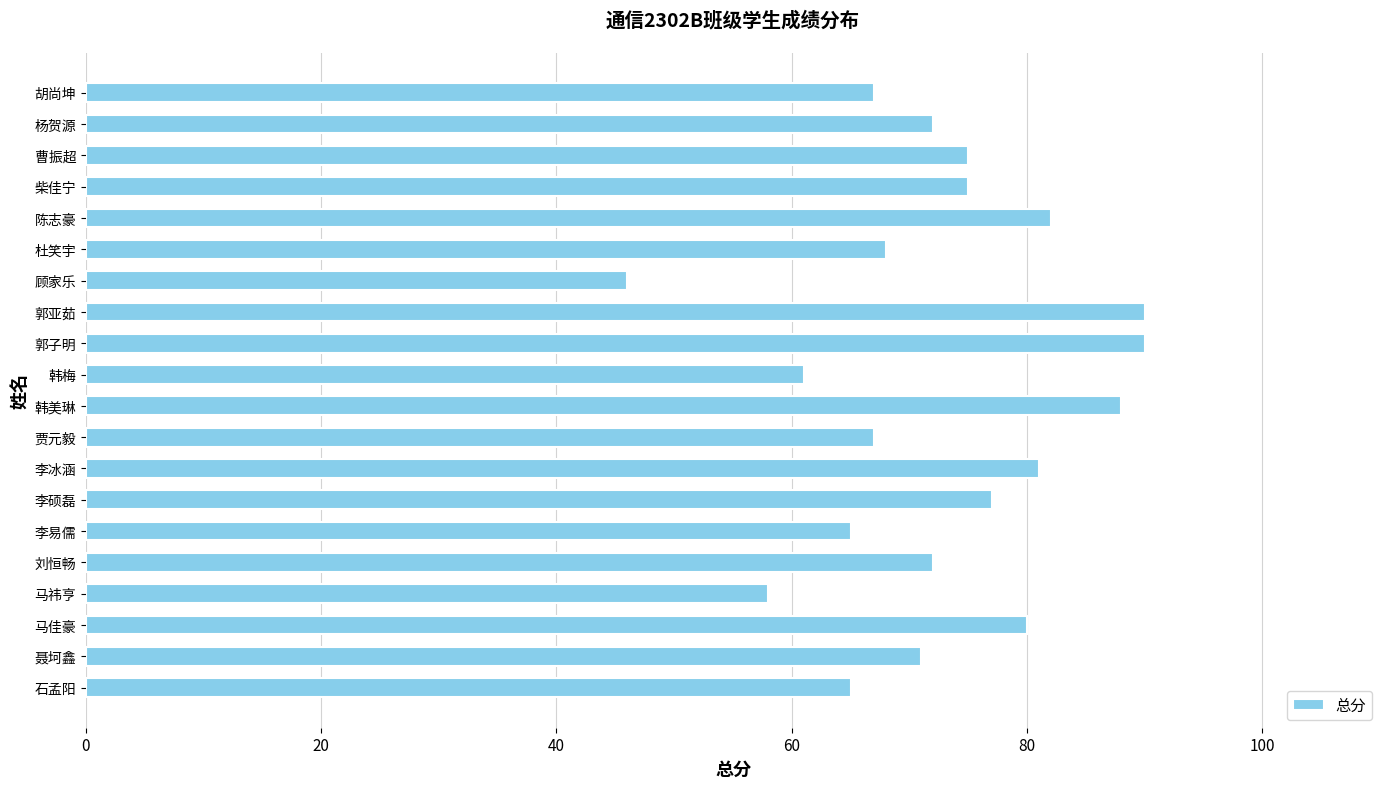

What is the ratio of the value at 胡尚坤 to the value at 曹振超?

0.9